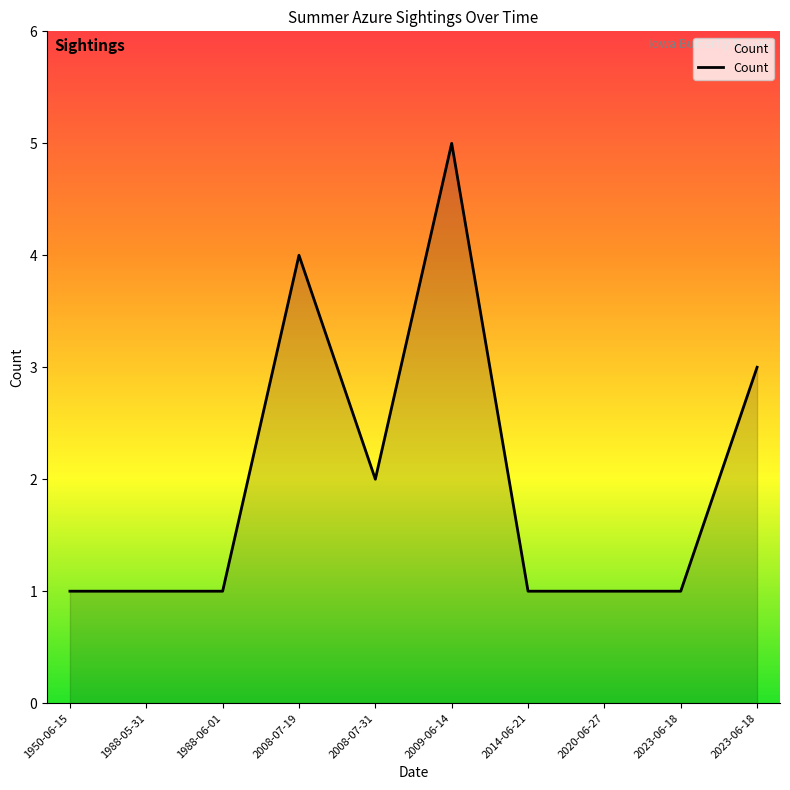

Does the chart display data point markers on the line(s)?

No